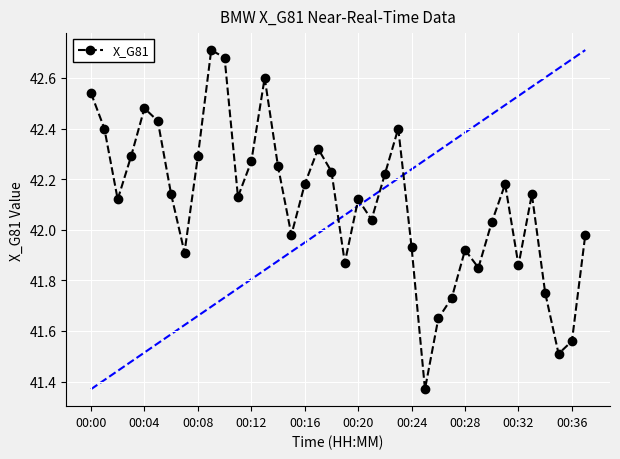

Is it true that the value at 26 is 73.8?

False